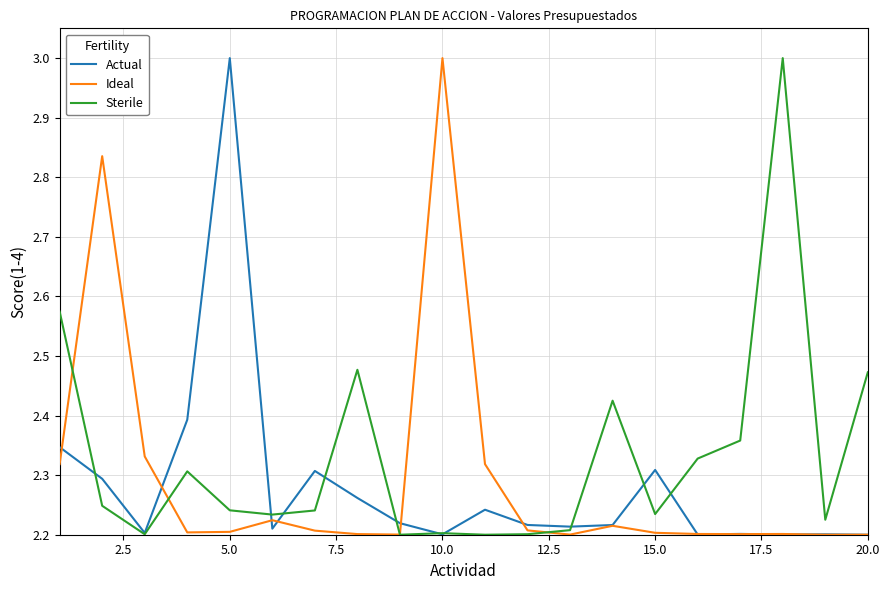

What is the highest value of the Ideal series?

3.0